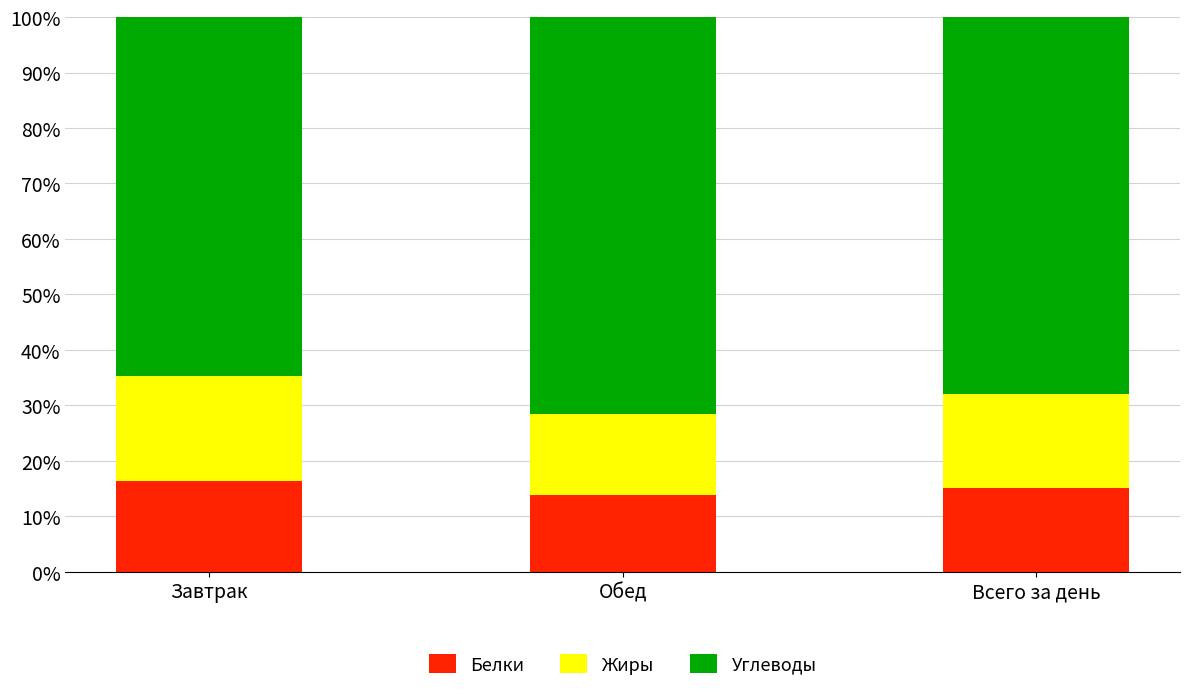

What is the maximum value for Белки?

16.4